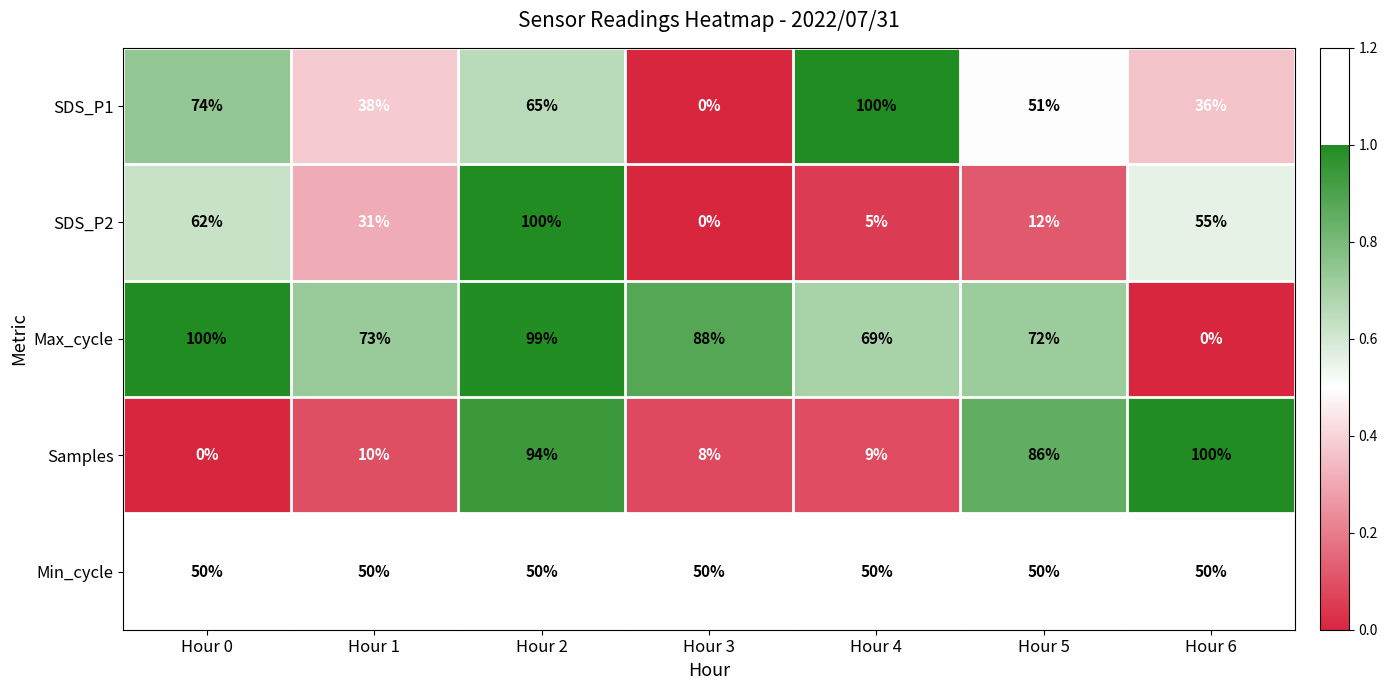

Rank the categories by Samples value from lowest to highest.

Hour 0, Hour 3, Hour 4, Hour 1, Hour 5, Hour 2, Hour 6